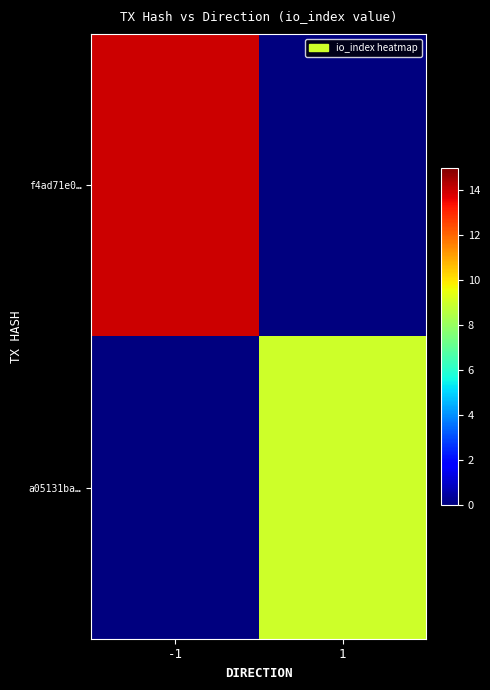

What is the greatest value displayed?

14